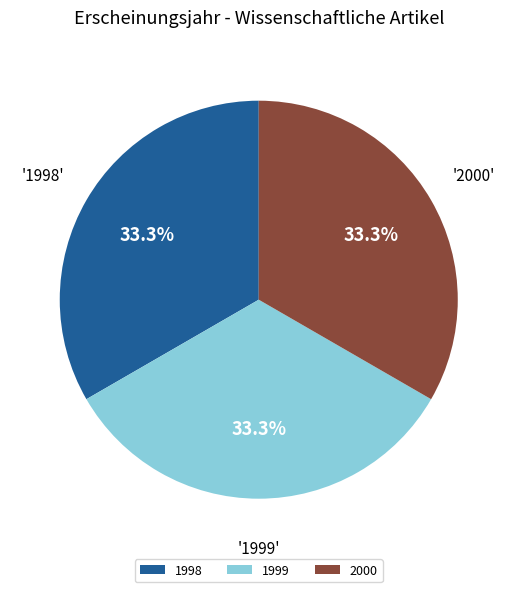

How much of the chart is everything except 1998?

66.7%